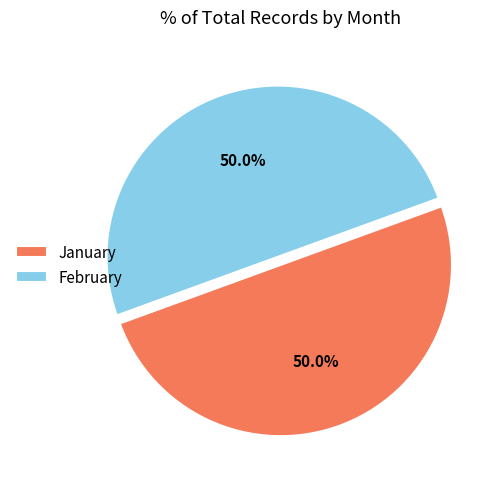

Count the number of slices in the pie.

2